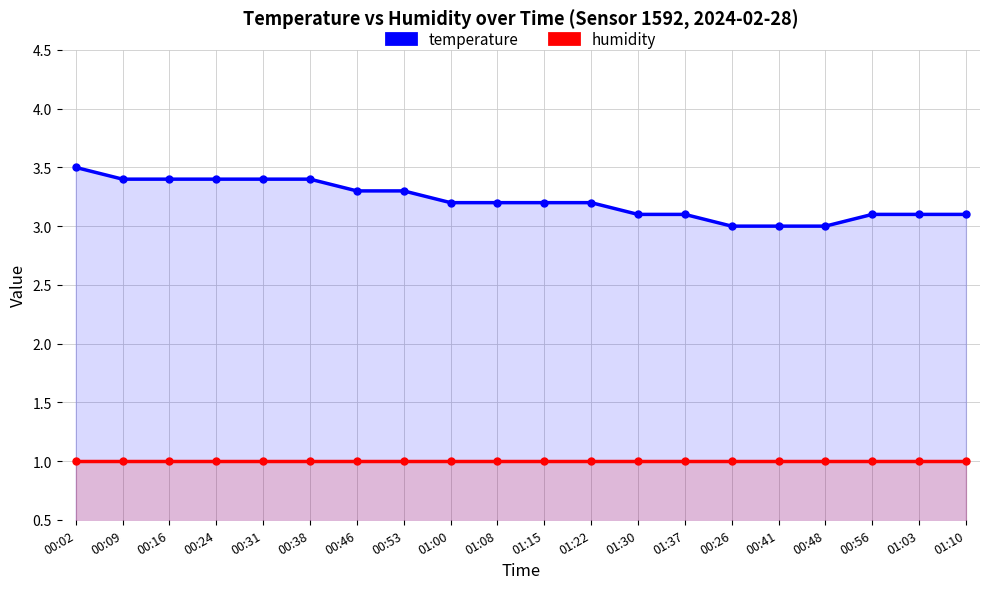

How many temperature values are between 3 and 4?

20